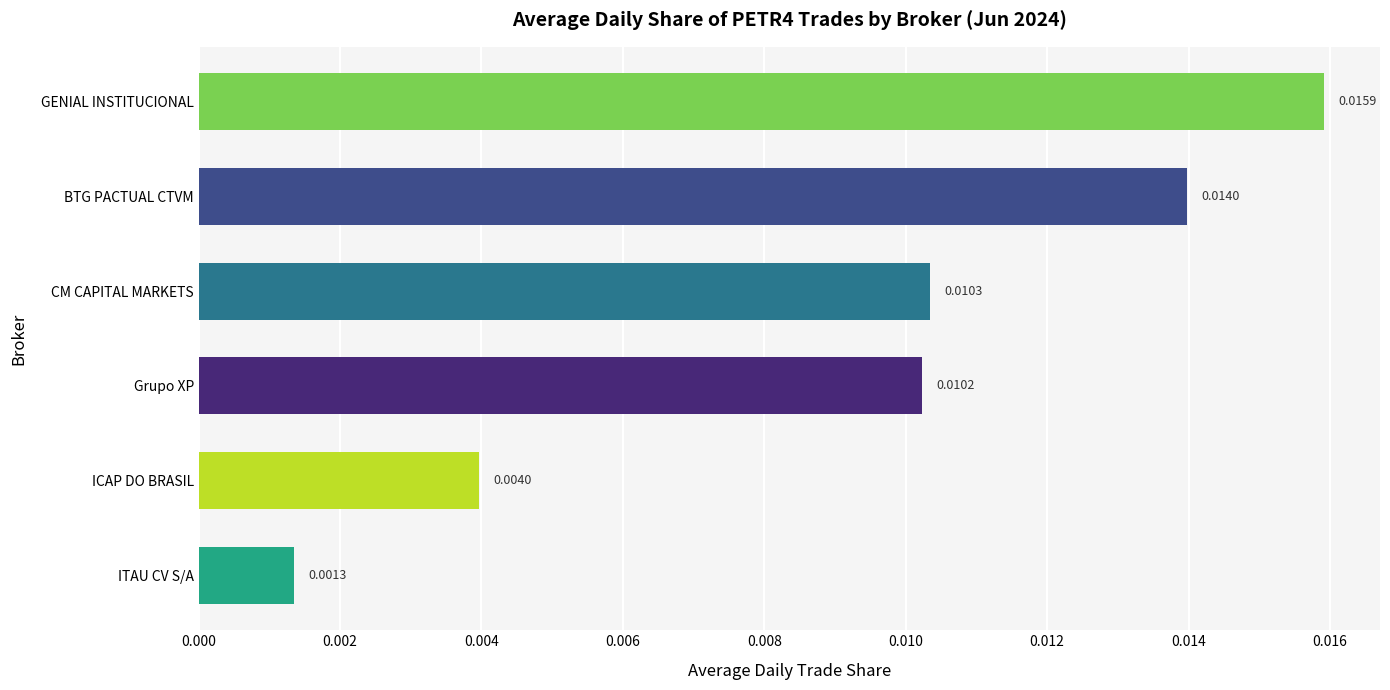

Between Grupo XP and CM CAPITAL MARKETS, which is larger?

CM CAPITAL MARKETS